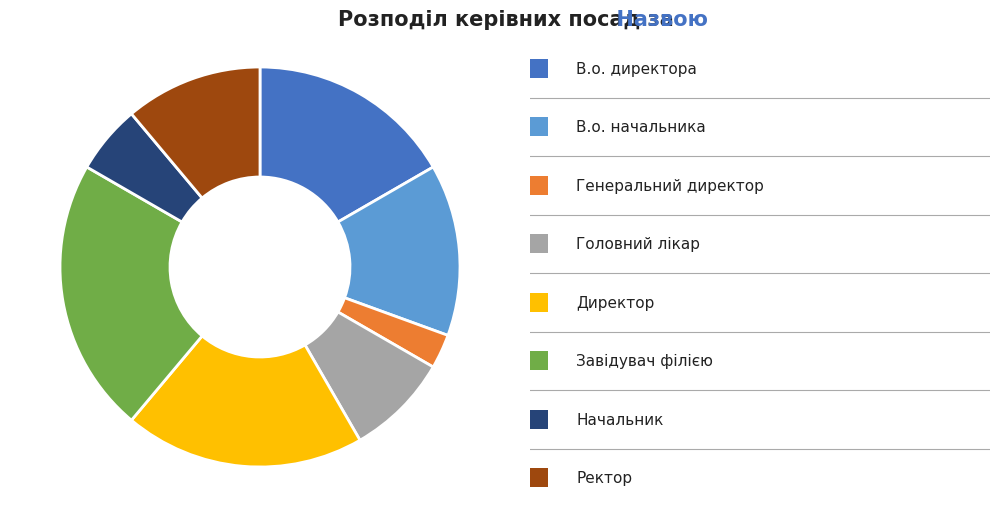

How many segments does this pie chart have?

8